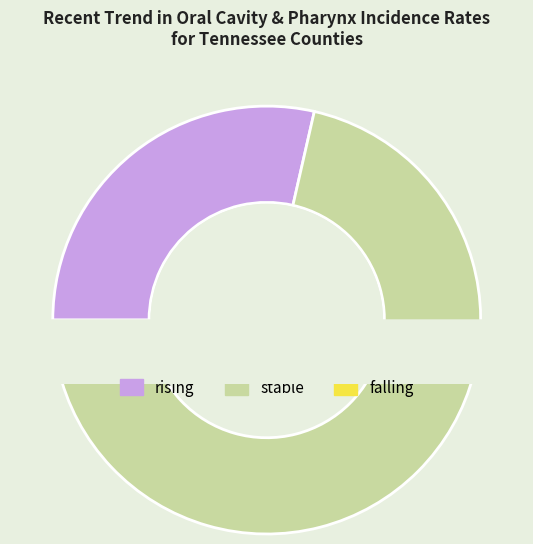

Is it true that falling is 4% of the pie?

True